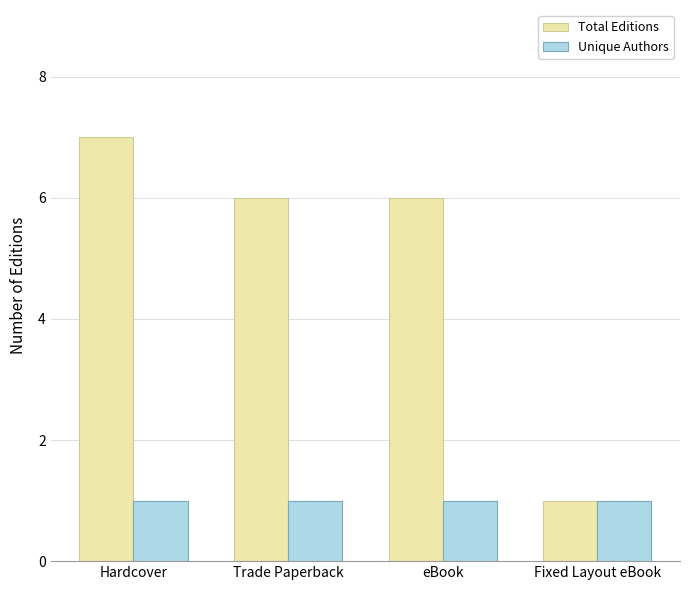

What is the greatest value displayed?

7